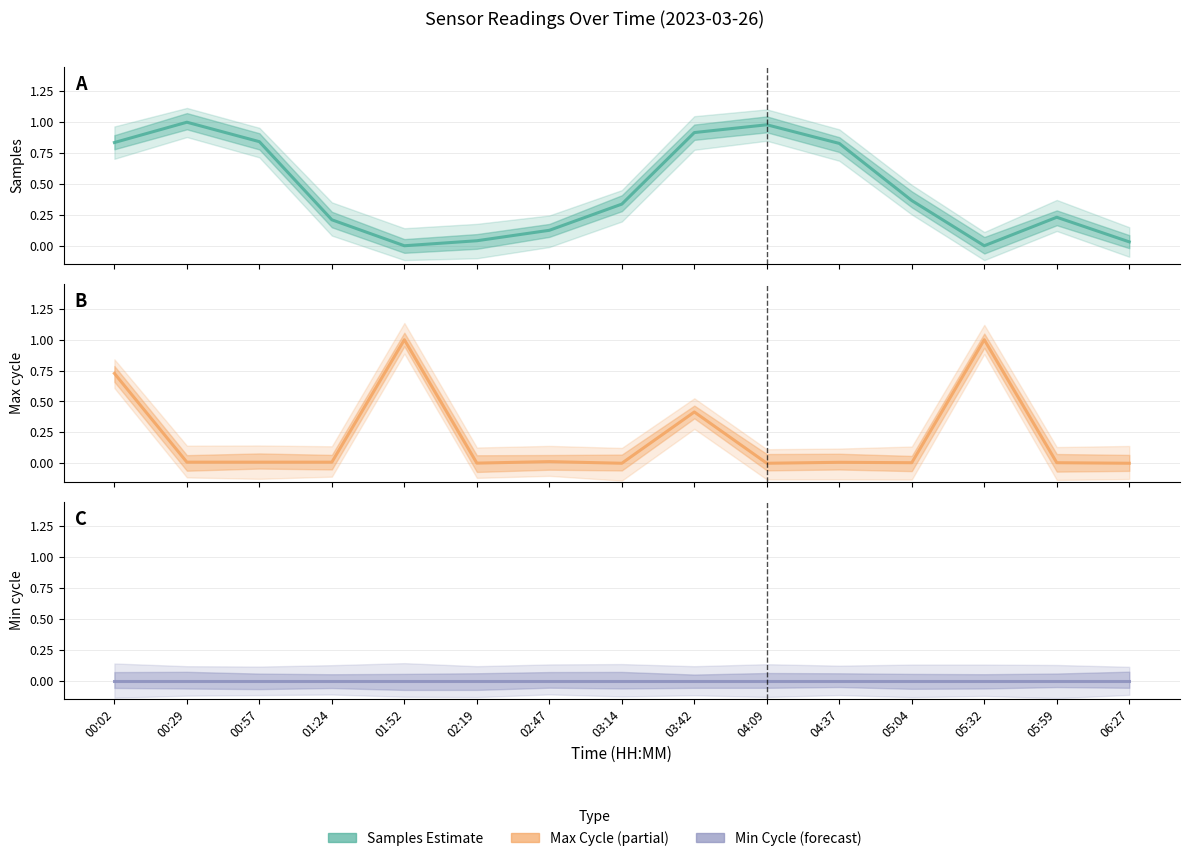

Does the chart have visible grid lines?

Yes